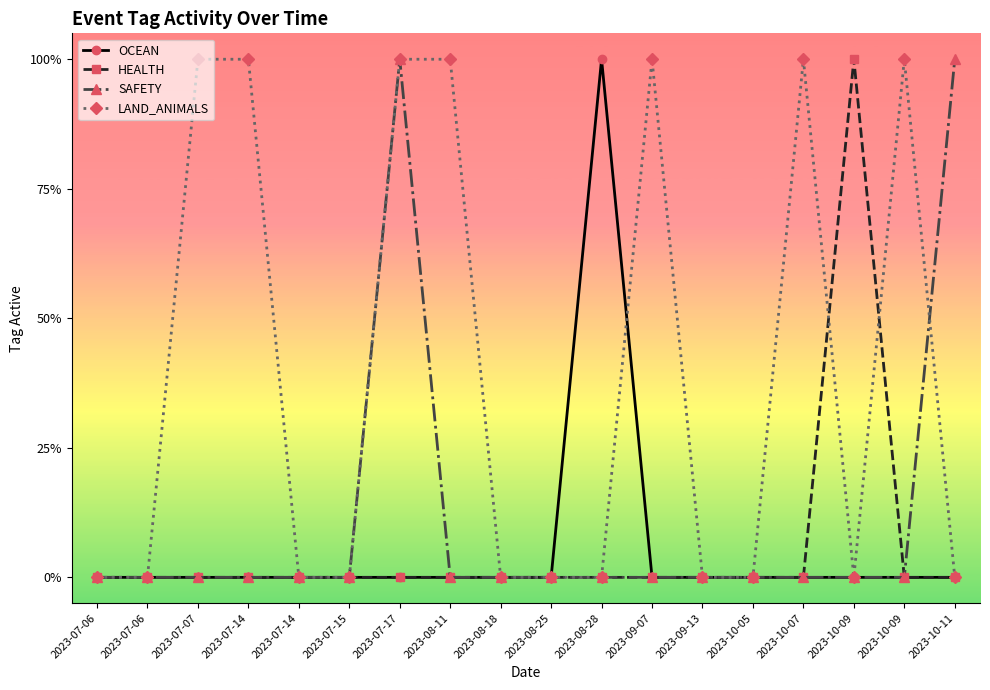

How many SAFETY values are between 0 and 1?

18